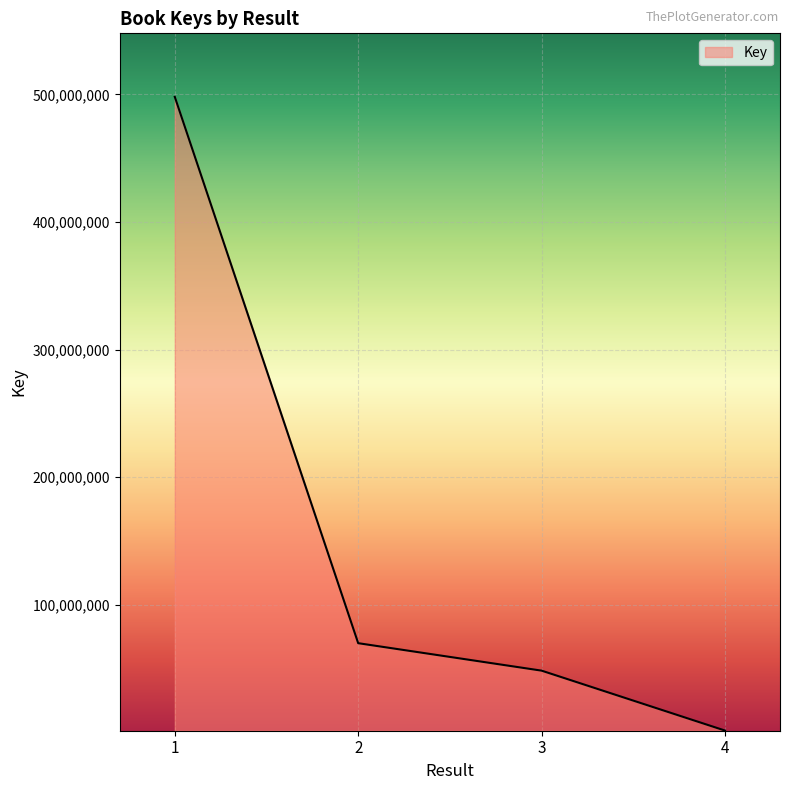

Is it true that the value at 1 is 816223719?

False